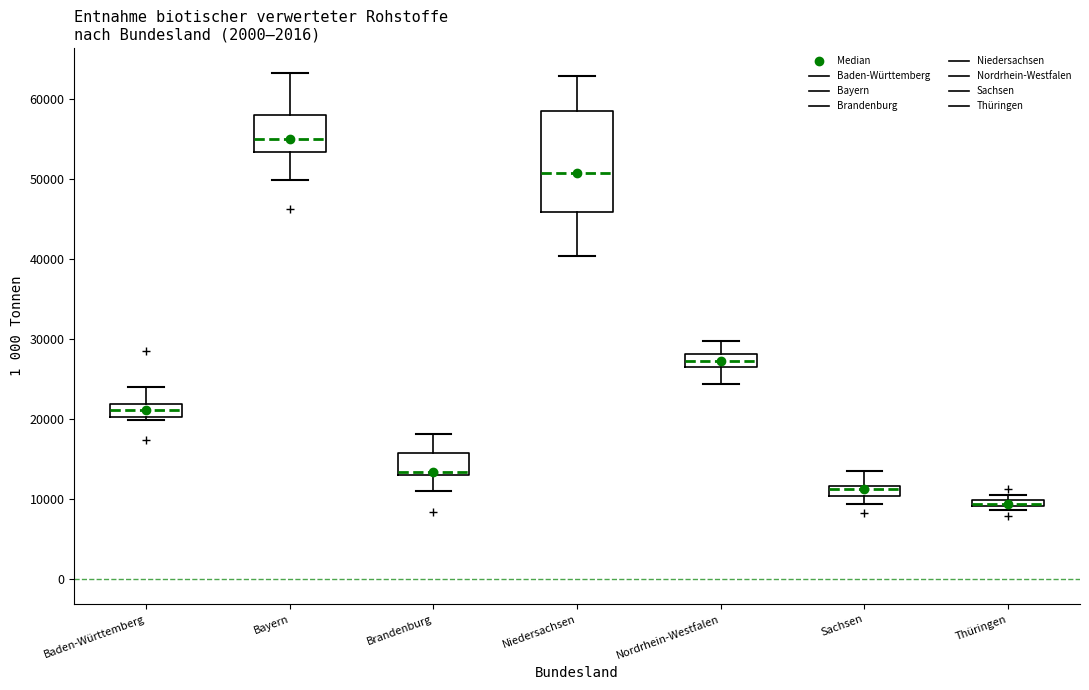

Which box has the highest median line?

Bayern